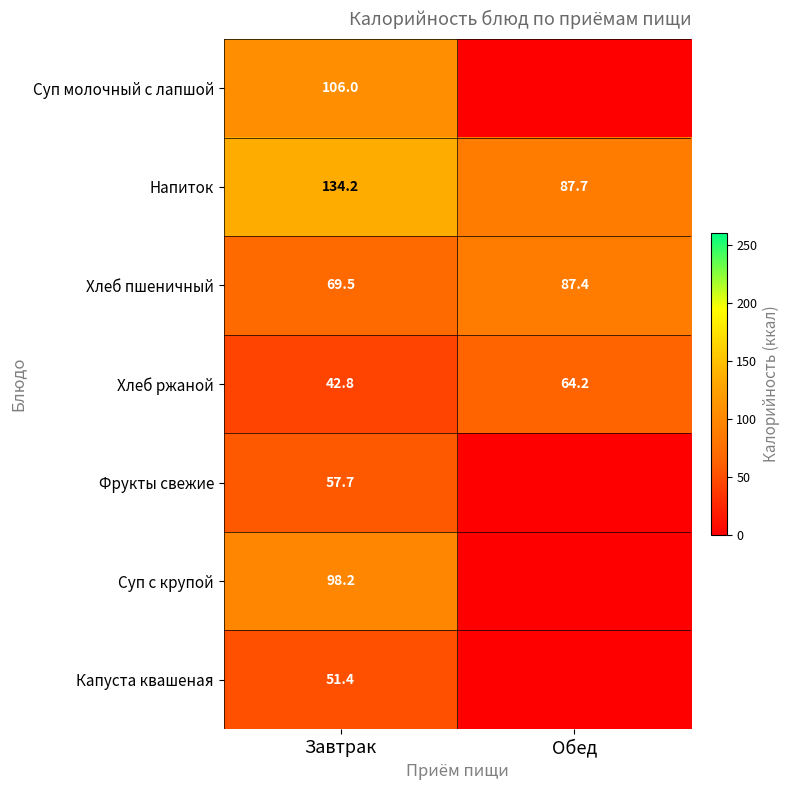

How many series are shown in this chart?

7